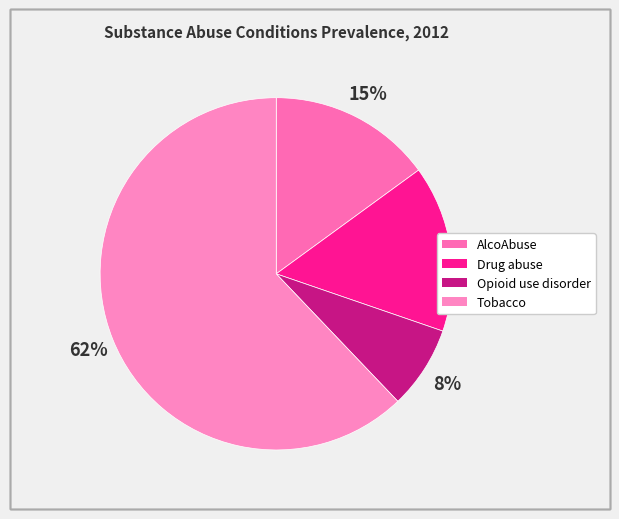

To the nearest percent, what is the combined percentage of AlcoAbuse and Tobacco?

77%